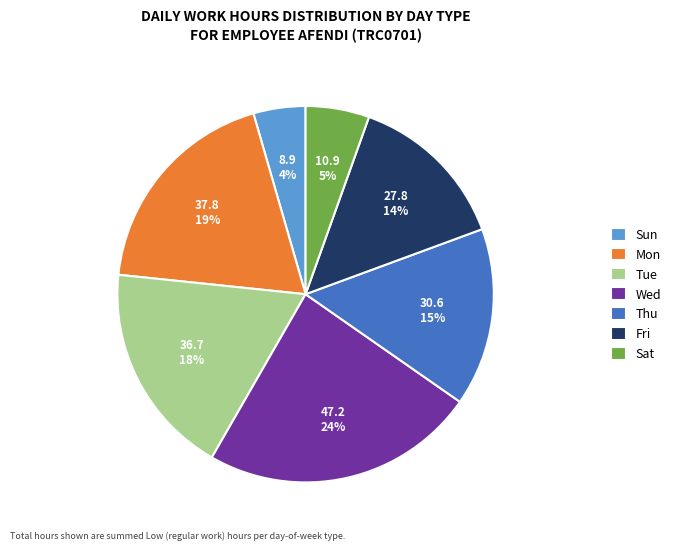

Rank the categories by value from highest to lowest.

Wed, Mon, Tue, Thu, Fri, Sat, Sun